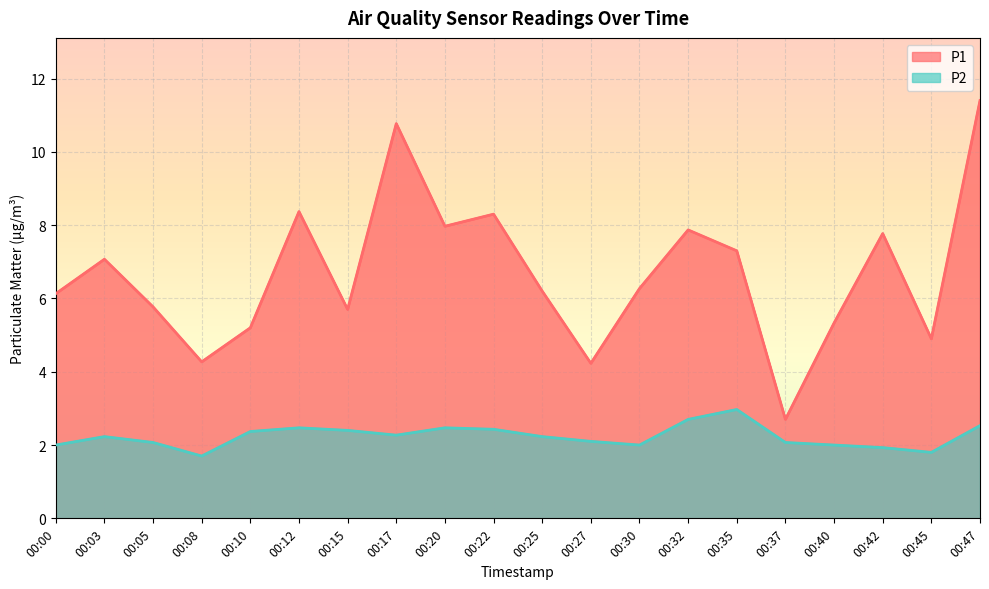

True or false: P1 has more than 2 interior local peaks.

True